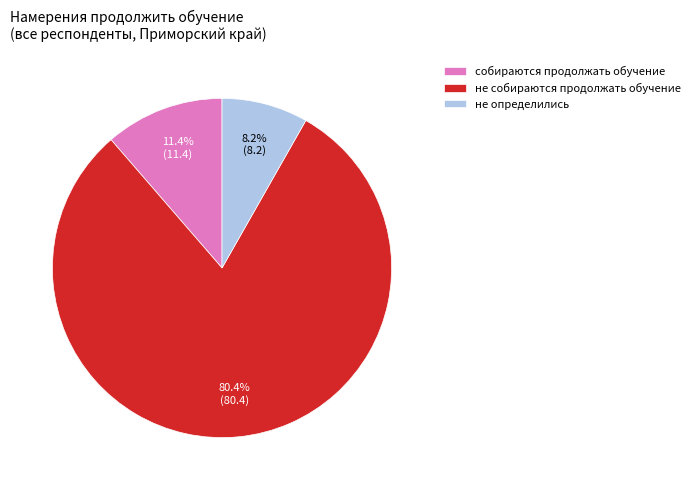

Is it true that не определились is 2% of the pie?

False